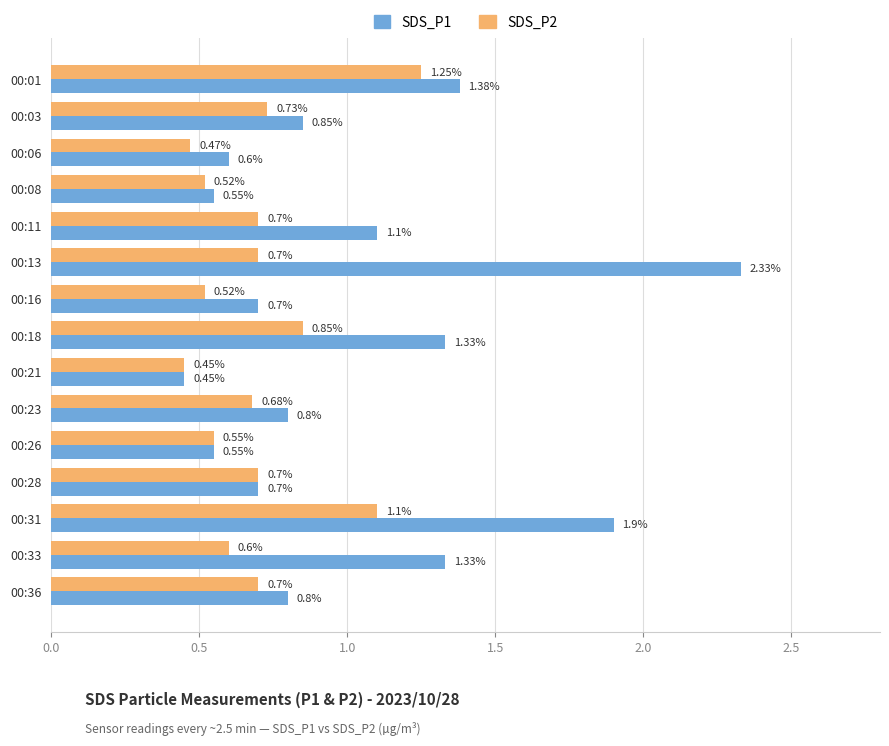

What is the average value of the SDS_P2 series?

0.7